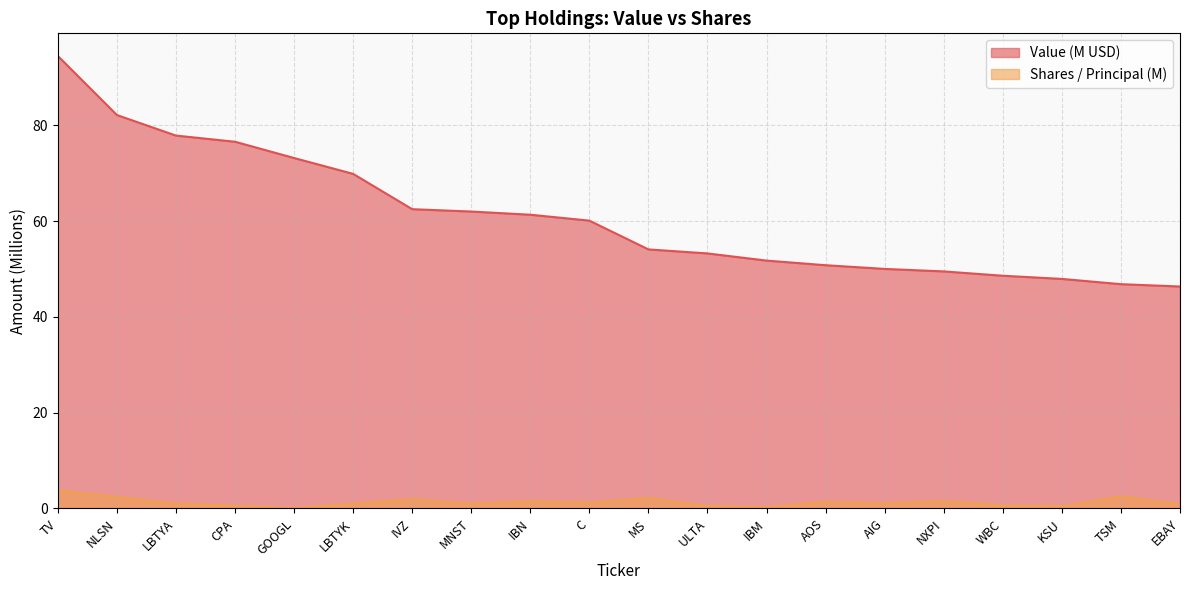

True or false: Value has more than 0 points higher than both neighbors.

False